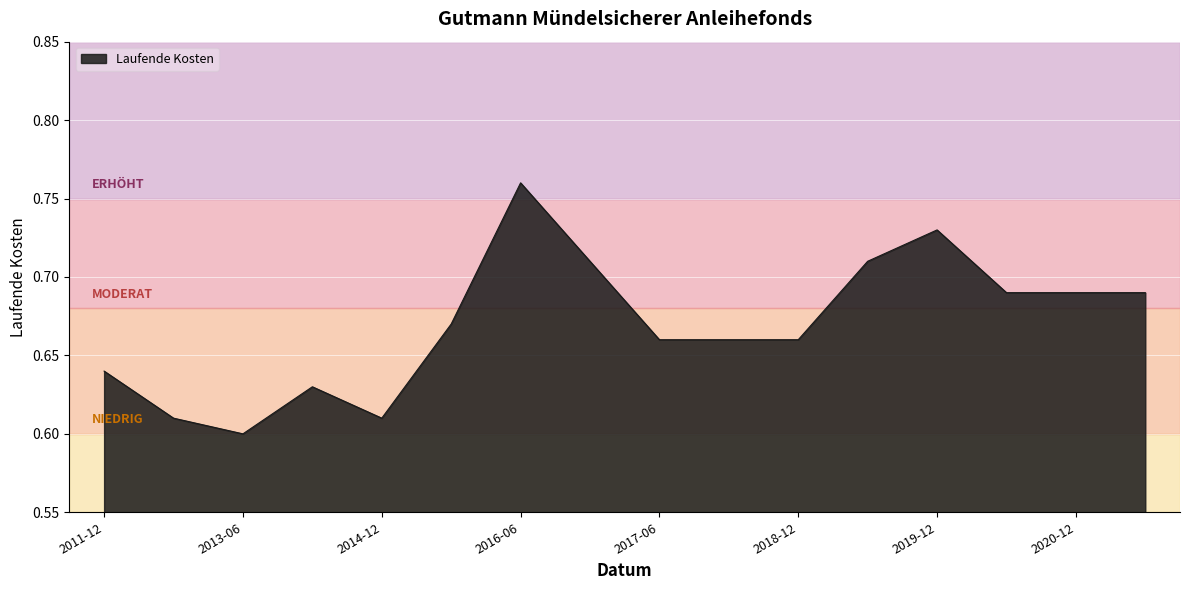

Where is the first local minimum?

2013-06